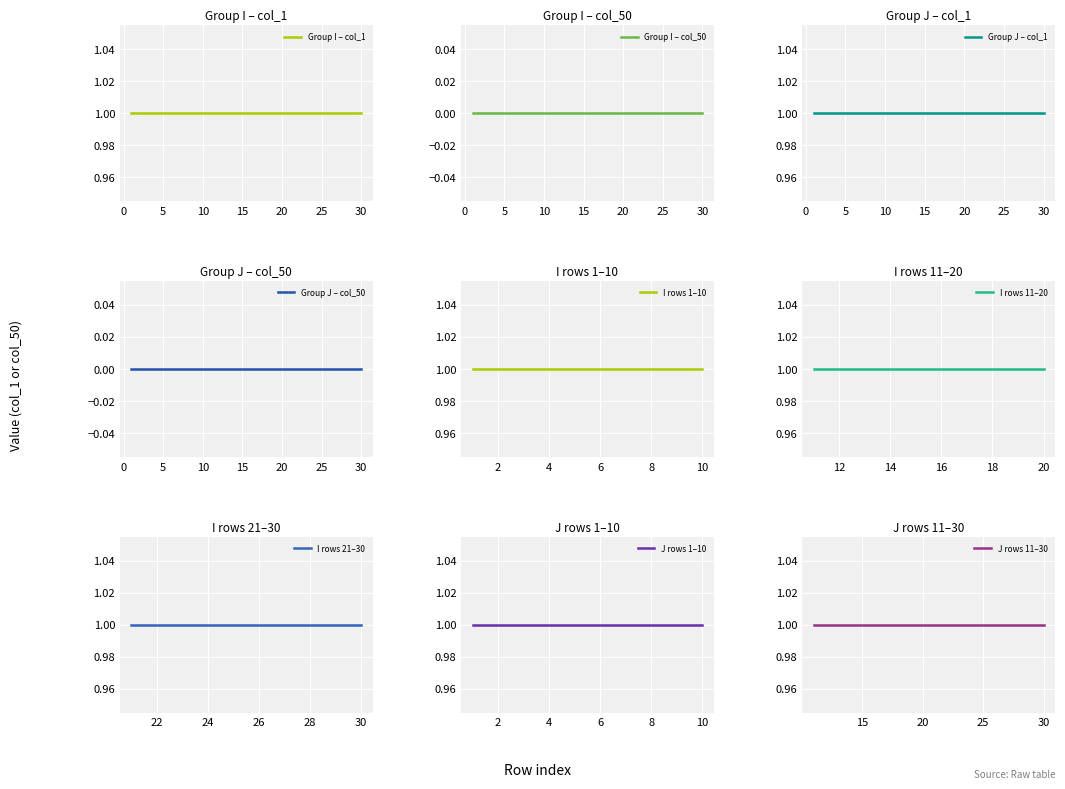

At 18, list the series in order from largest to smallest.

col_1, col_50